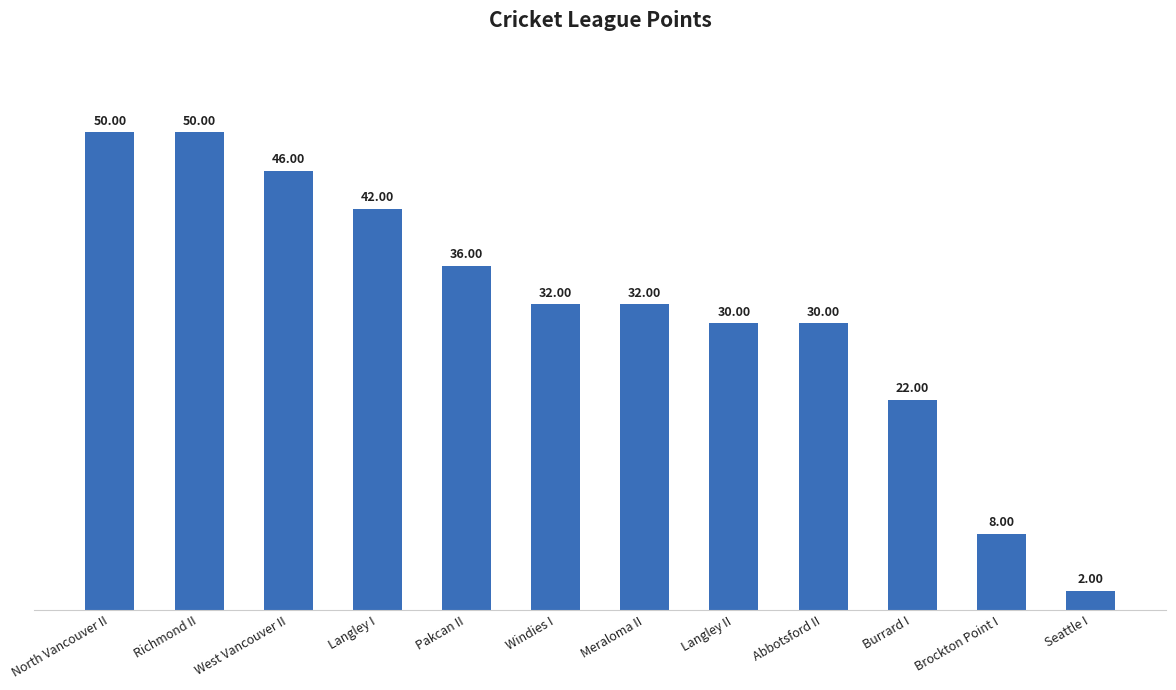

The chart shows a value of 30 at Abbotsford II. True or false?

True